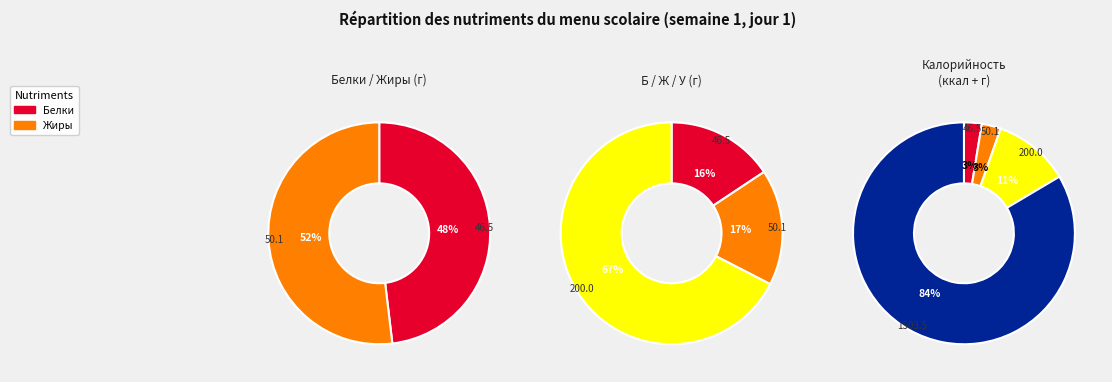

What percentage is the Углеводы slice, to the nearest percent?

11%